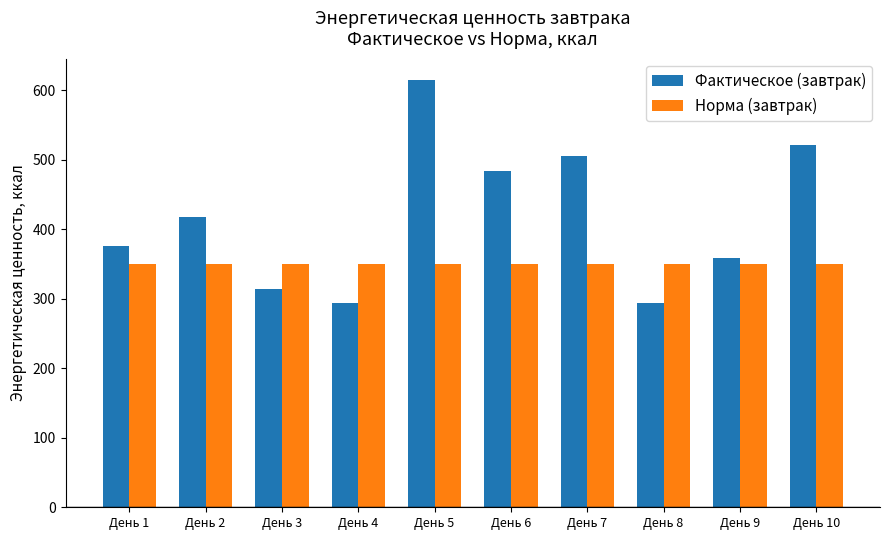

Count the number of categories in the chart.

10